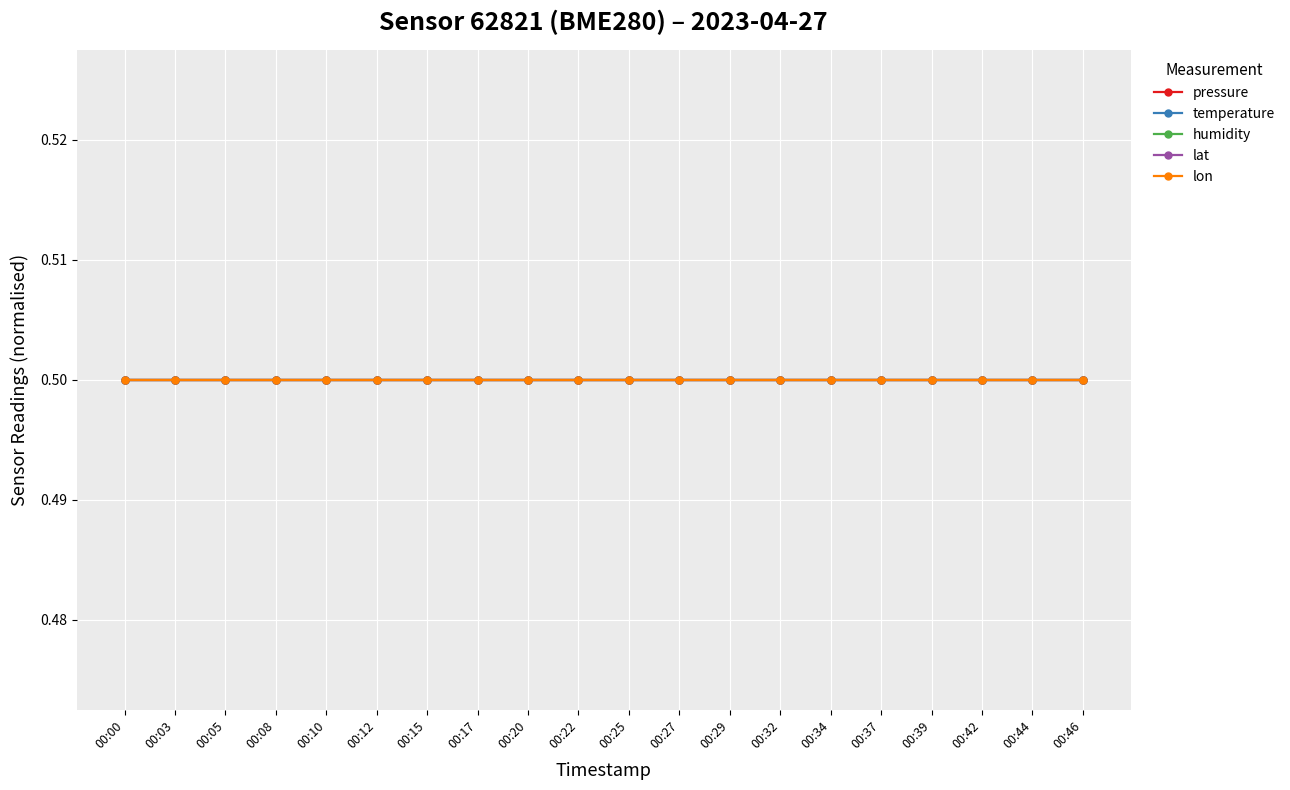

At which label does humidity reach its peak?

00:00